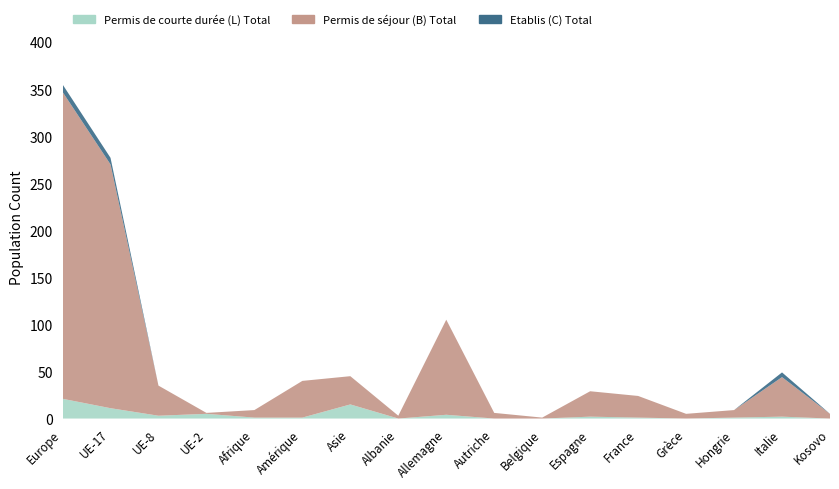

Reading left to right, extract all data points from this chart.

Permis de séjour (B) Total: 326	259	32	1	8	39	30	3	101	6	1	27	23	5	8	42	5
Permis de courte durée (L) Total: 21	11	3	5	1	1	15	0	4	0	0	2	1	0	1	2	0
Etablis (C) Total: 8	7	0	0	0	0	0	0	0	0	0	0	0	0	0	5	0